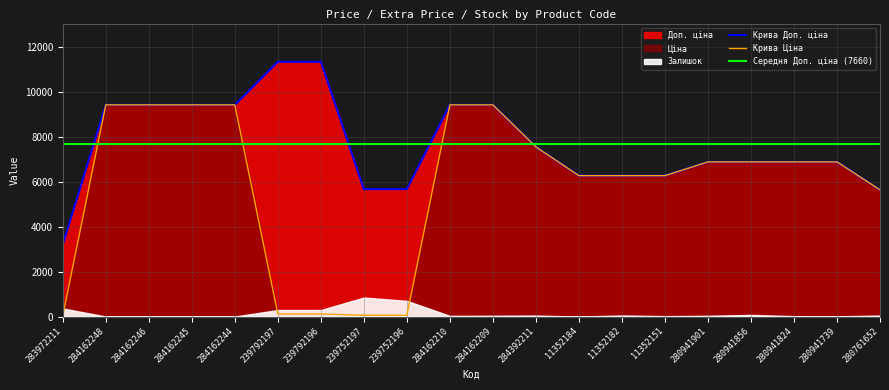

What is the value of the Ціна point at the 9th from the left?

56.7